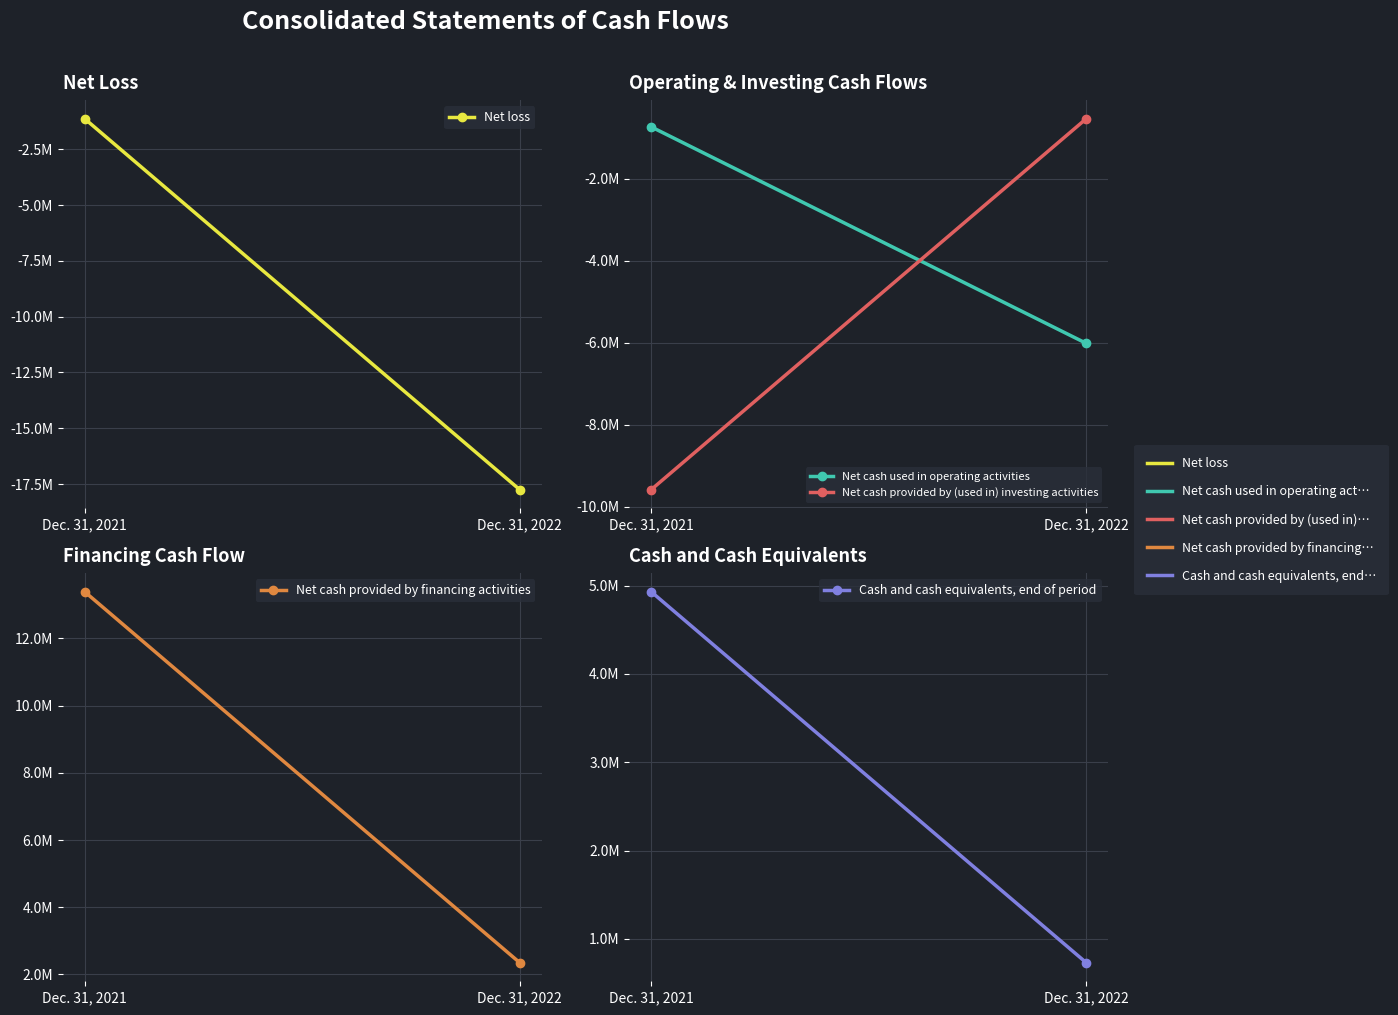

What is the difference between the Net cash provided by financing activities values at Dec. 31, 2022 and Dec. 31, 2021?

11040699